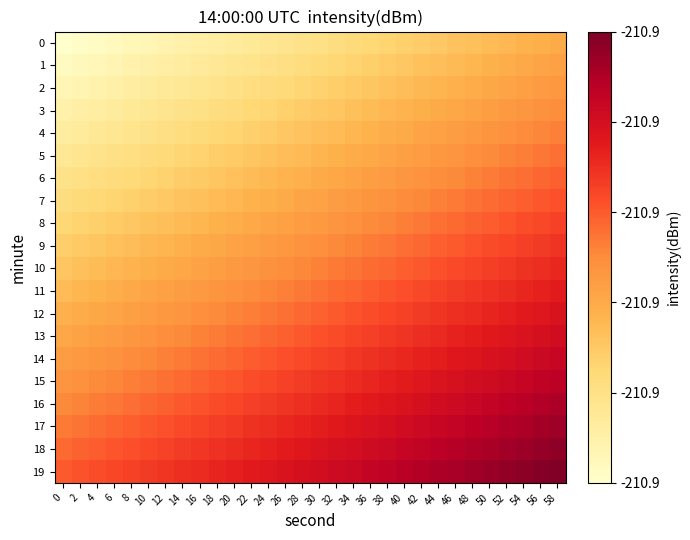

At how many categories does at least one series exceed 0?

30